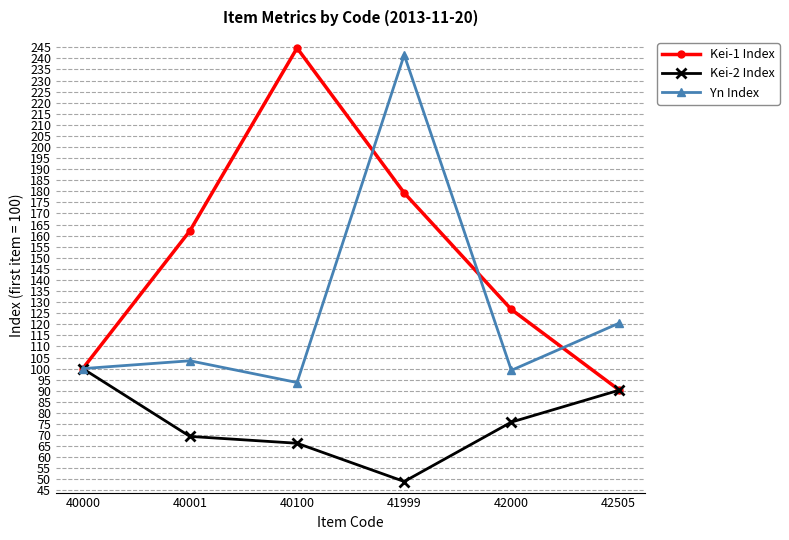

How many data points does each series have?

6